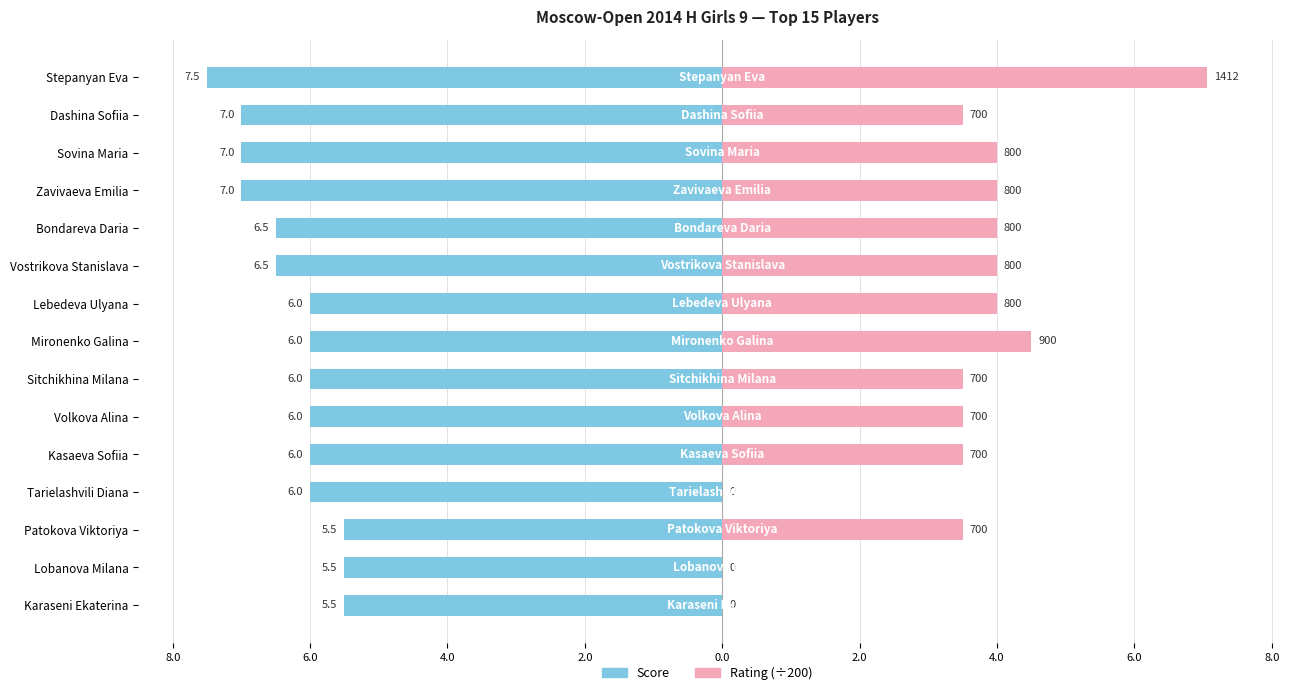

Which has a higher value, Bondareva Daria or Tarielashvili Diana?

Tarielashvili Diana